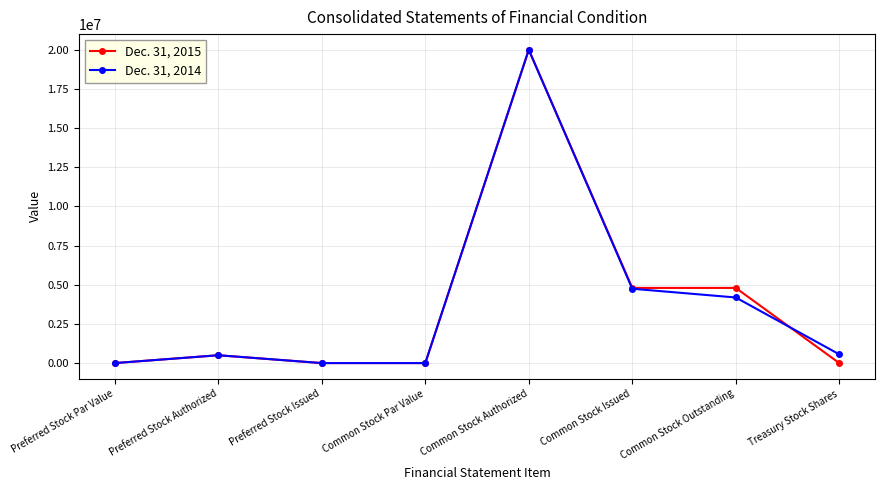

At which label does Dec. 31, 2014 first exceed 558385?

Common Stock Authorized